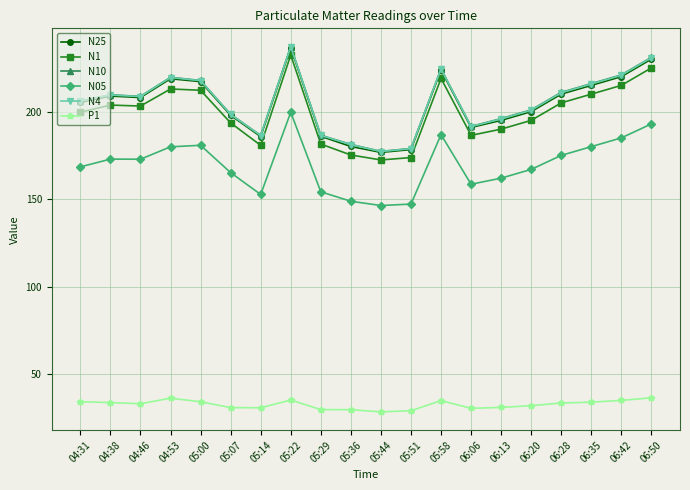

Is the value of N1 at 04:38 greater than the value of N05 at 04:38?

Yes